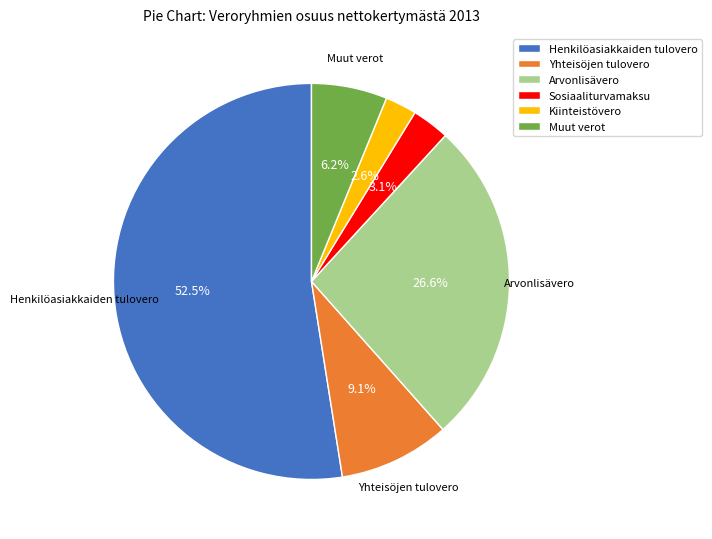

Between Yhteisöjen tulovero and Sosiaaliturvamaksu, which is larger?

Yhteisöjen tulovero